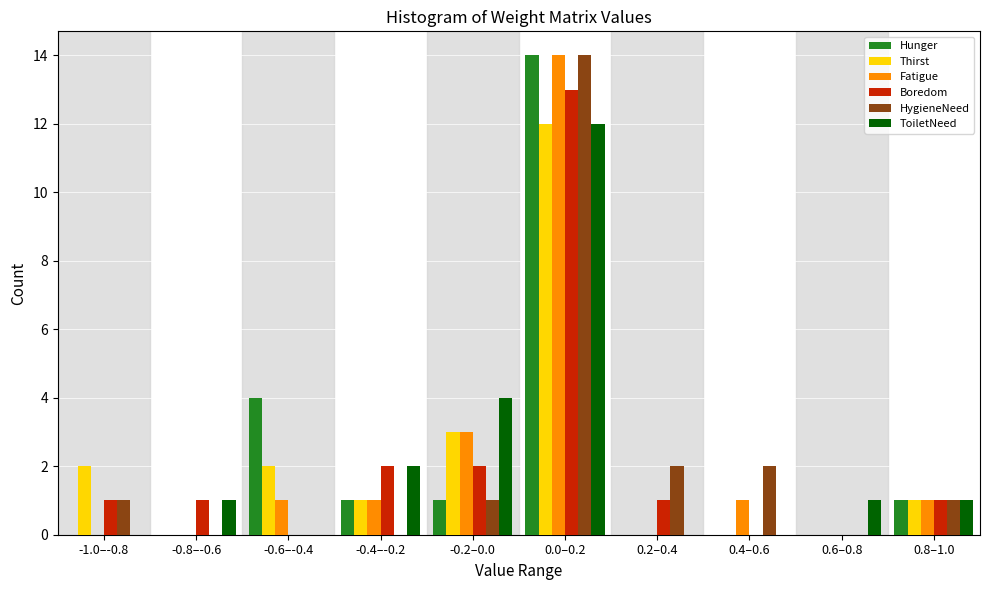

What is the maximum value shown in the chart?

14